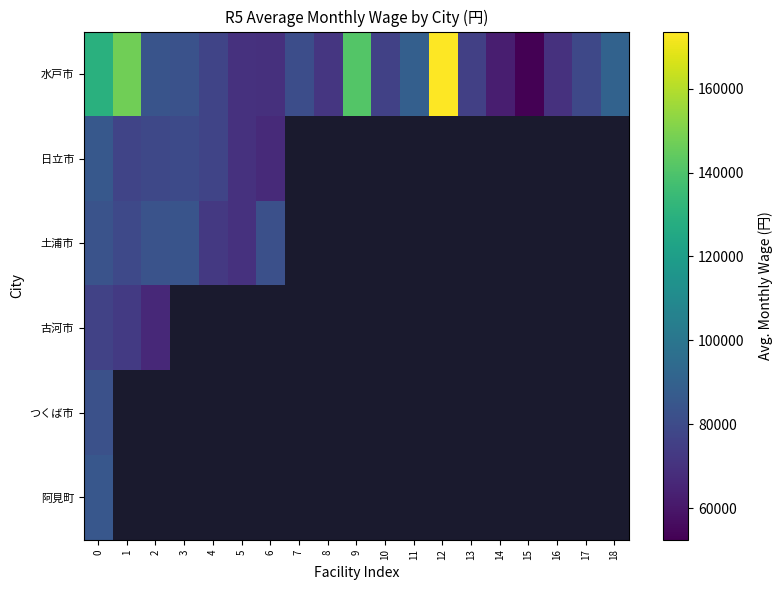

How many data points in 水戸市 are above 78571?

10